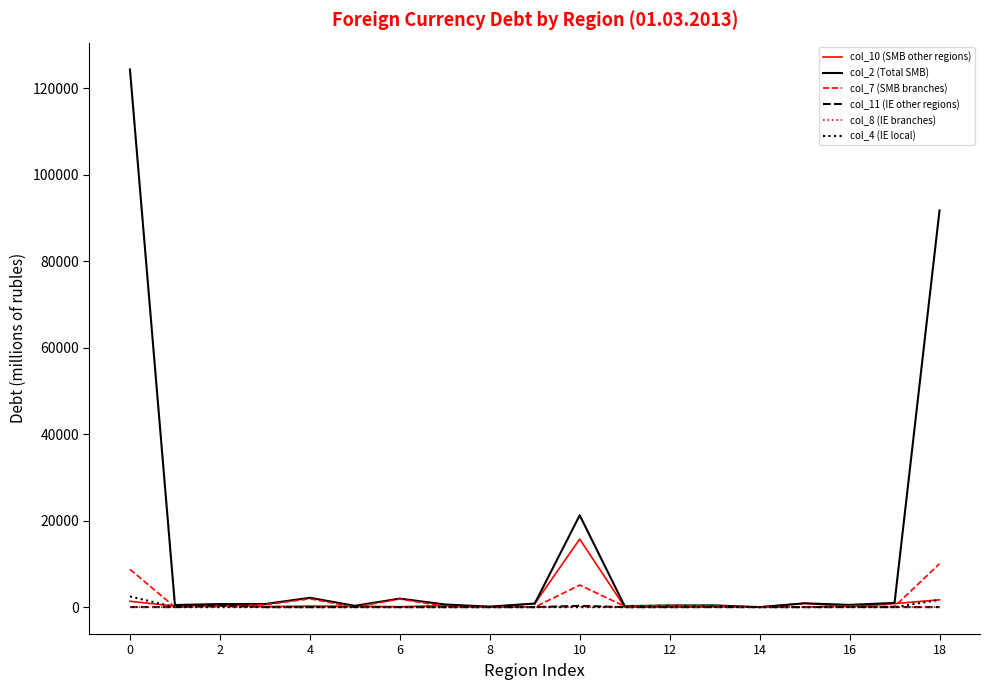

What is the greatest value displayed?

124319